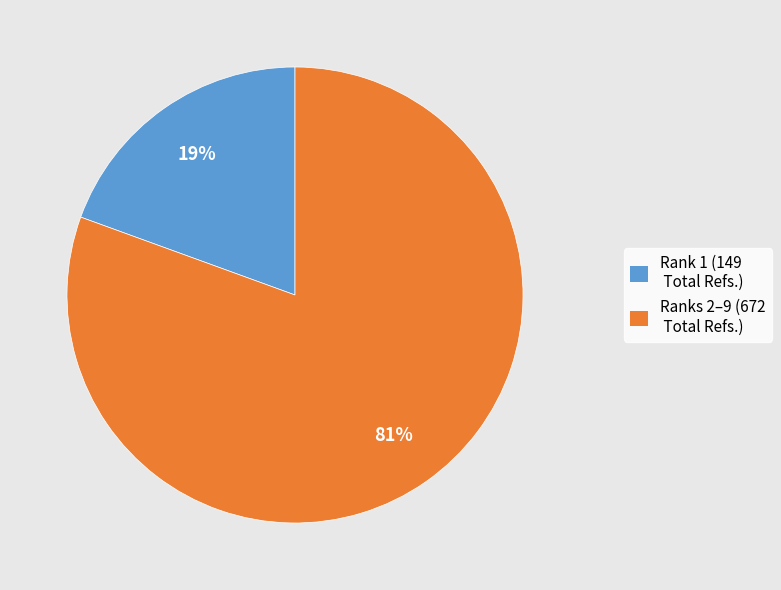

Rank the categories by value from highest to lowest.

Ranks 2–9 (672 Total Refs.), Rank 1 (149 Total Refs.)